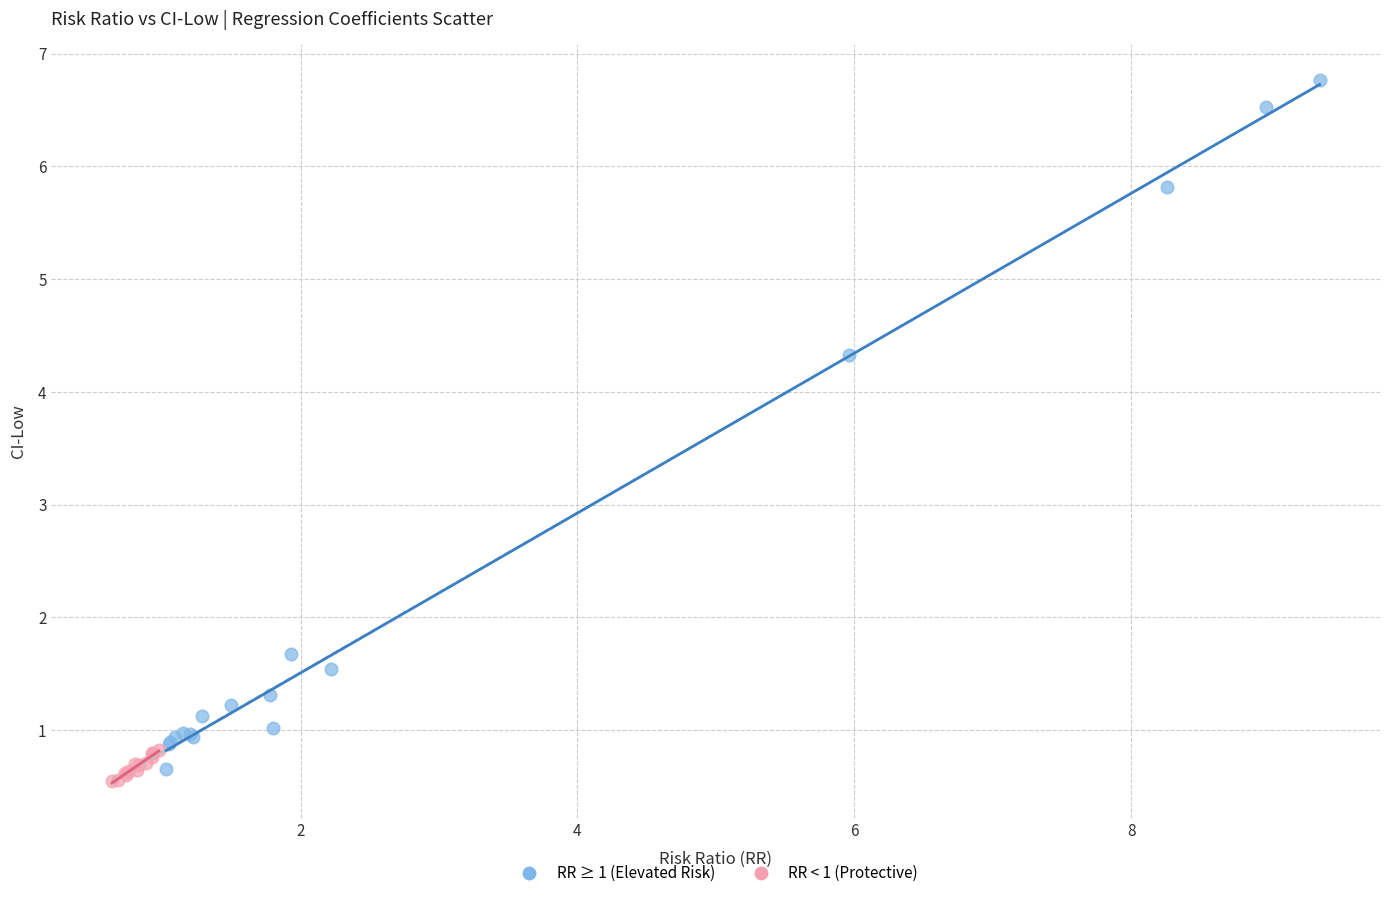

Which series reaches the minimum Y coordinate?

RR < 1 (Protective)